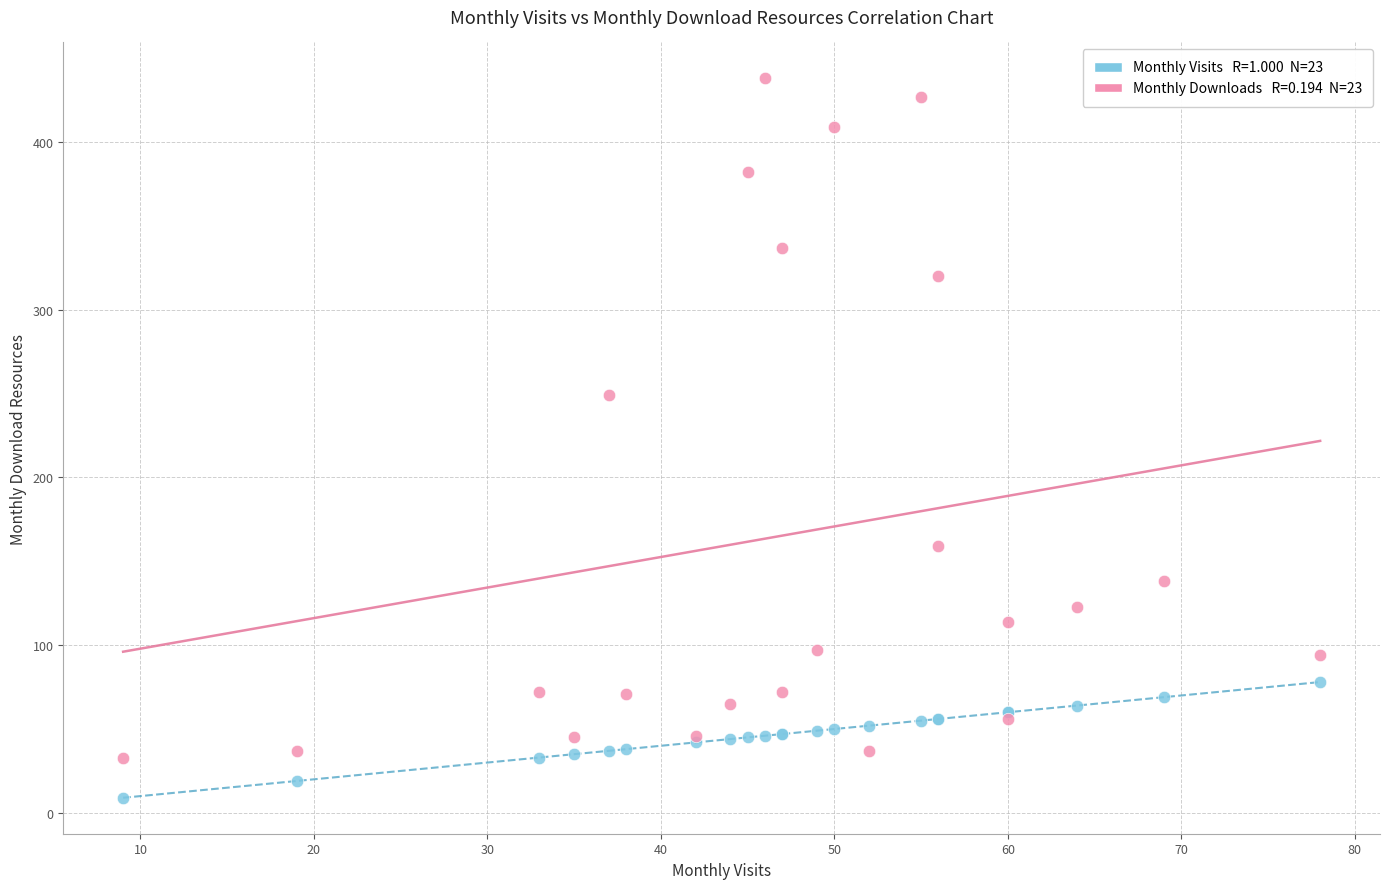

Across all series, what Y value is closest to 223?

249